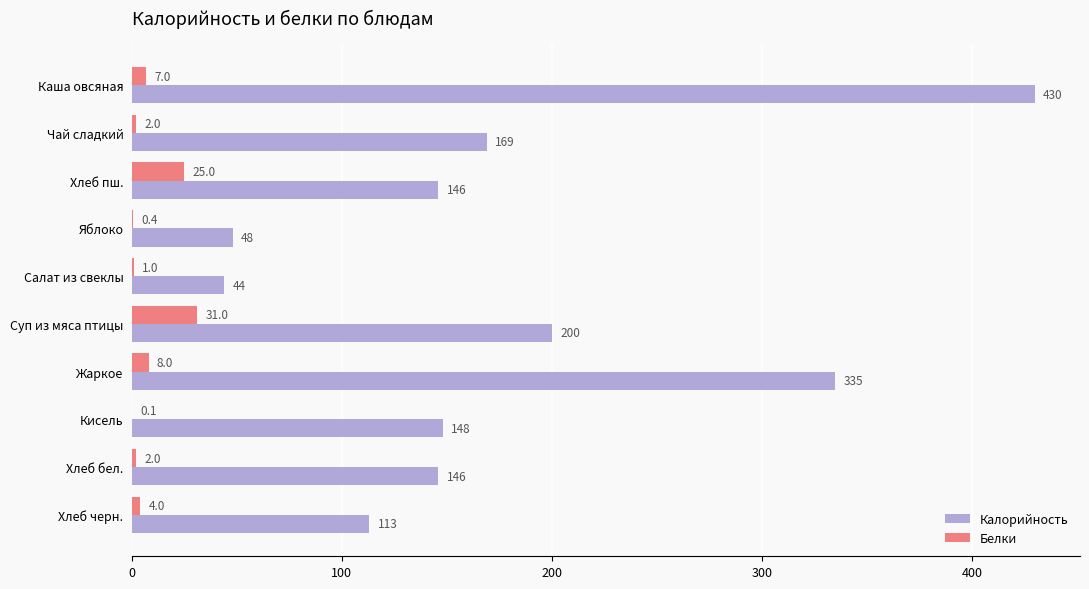

What is the greatest value displayed?

430.0